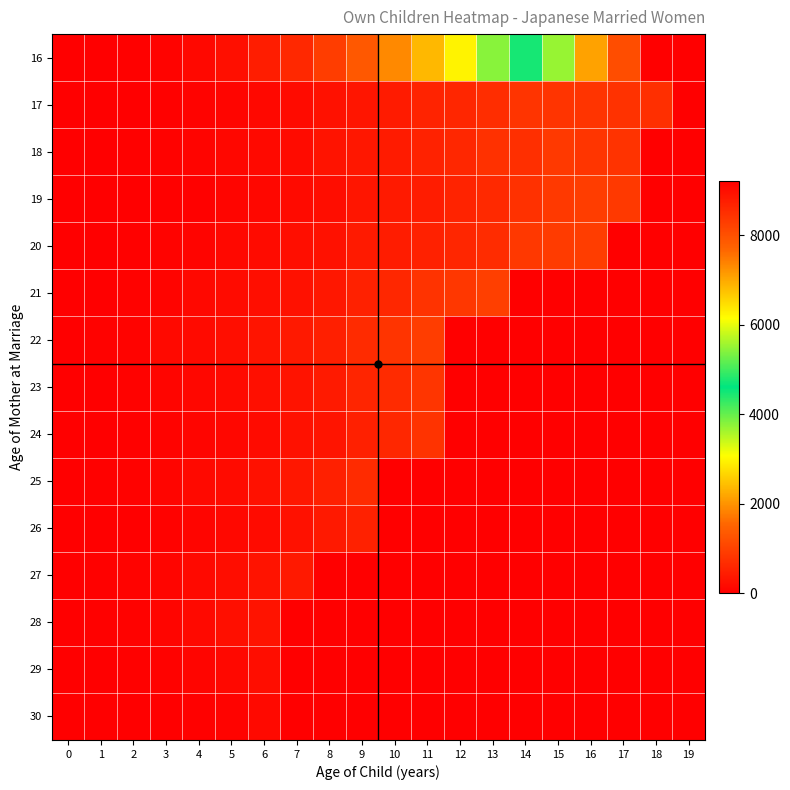

Reading left to right, what are all the values shown in this chart?

16: 0=2	1=7	2=21	3=68	4=132	5=244	6=455	7=622	8=935	9=1332	10=1898	11=2368	12=2958	13=3779	14=4750	15=5524	16=7063	17=8029	18=9213	19=0
17: 0=2	1=4	2=14	3=31	4=66	5=99	6=140	7=187	8=273	9=335	10=424	11=548	12=593	13=699	14=792	15=792	16=801	17=765	18=723	19=0
18: 0=1	1=4	2=24	3=36	4=80	5=118	6=159	7=191	8=301	9=374	10=430	11=530	12=606	13=744	14=735	15=879	16=825	17=789	18=0	19=0
19: 0=1	1=3	2=9	3=18	4=31	5=91	6=117	7=165	8=210	9=333	10=400	11=444	12=545	13=632	14=743	15=870	16=921	17=876	18=0	19=0
20: 0=4	1=9	2=20	3=62	4=88	5=136	6=193	7=232	8=278	9=398	10=444	11=511	12=582	13=677	14=846	15=906	16=929	17=0	18=0	19=0
21: 0=3	1=12	2=39	3=89	4=134	5=181	6=223	7=287	8=374	9=511	10=602	11=780	12=837	13=963	14=0	15=0	16=0	17=0	18=0	19=0
22: 0=1	1=46	2=67	3=146	4=174	5=228	6=310	7=382	8=484	9=650	10=798	11=921	12=0	13=0	14=0	15=0	16=0	17=0	18=0	19=0
23: 0=1	1=16	2=48	3=99	4=121	5=168	6=243	7=294	8=409	9=562	10=662	11=814	12=0	13=0	14=0	15=0	16=0	17=0	18=0	19=0
24: 0=4	1=13	2=22	3=54	4=101	5=122	6=186	7=285	8=308	9=486	10=600	11=788	12=0	13=0	14=0	15=0	16=0	17=0	18=0	19=0
25: 0=5	1=19	2=37	3=92	4=157	5=192	6=270	7=363	8=492	9=663	10=0	11=0	12=0	13=0	14=0	15=0	16=0	17=0	18=0	19=0
26: 0=1	1=3	2=12	3=53	4=92	5=138	6=180	7=277	8=380	9=510	10=0	11=0	12=0	13=0	14=0	15=0	16=0	17=0	18=0	19=0
27: 0=3	1=19	2=65	3=101	4=144	5=204	6=303	7=393	8=0	9=0	10=0	11=0	12=0	13=0	14=0	15=0	16=0	17=0	18=0	19=0
28: 0=6	1=34	2=52	3=94	4=151	5=241	6=300	7=0	8=0	9=0	10=0	11=0	12=0	13=0	14=0	15=0	16=0	17=0	18=0	19=0
29: 0=1	1=9	2=29	3=53	4=106	5=137	6=204	7=0	8=0	9=0	10=0	11=0	12=0	13=0	14=0	15=0	16=0	17=0	18=0	19=0
30: 0=4	1=12	2=8	3=5	4=19	5=56	6=159	7=0	8=0	9=0	10=0	11=0	12=0	13=0	14=0	15=0	16=0	17=0	18=0	19=0